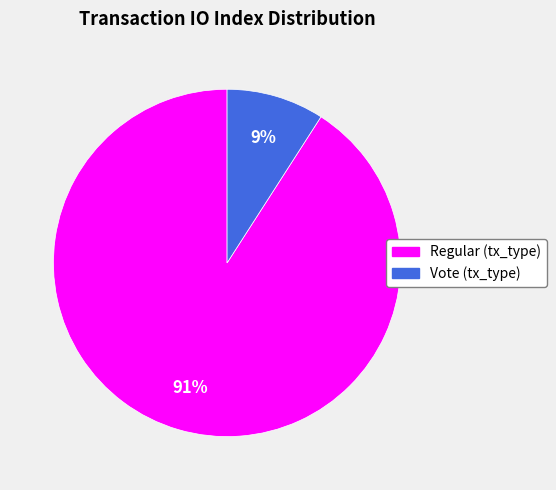

Count the number of slices in the pie.

2